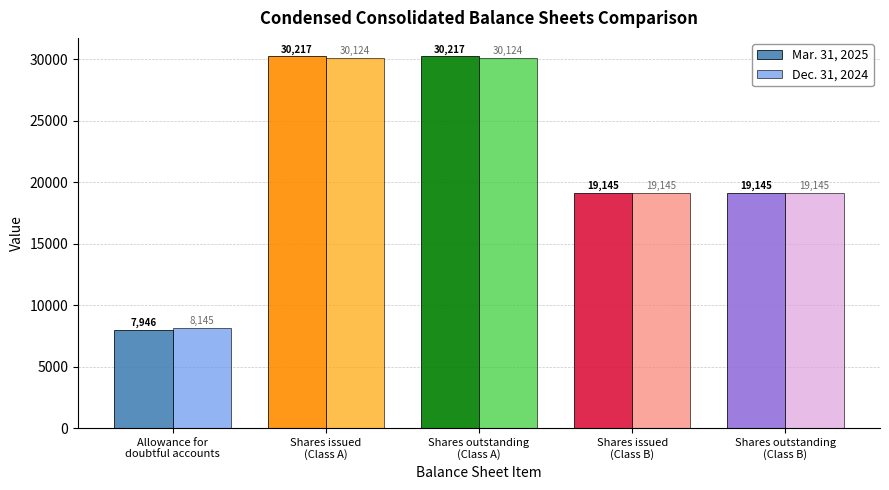

How many distinct data groups are displayed?

2